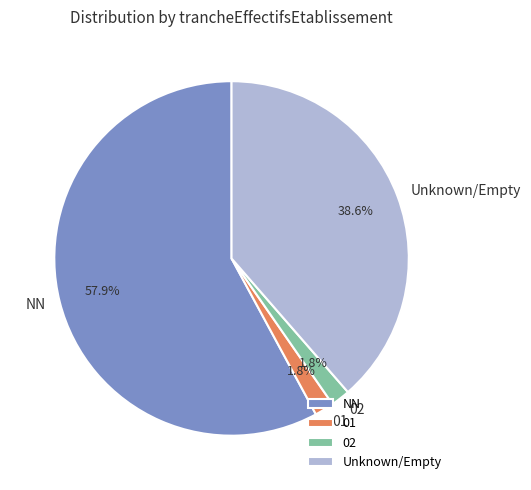

Does any single category account for the majority?

Yes